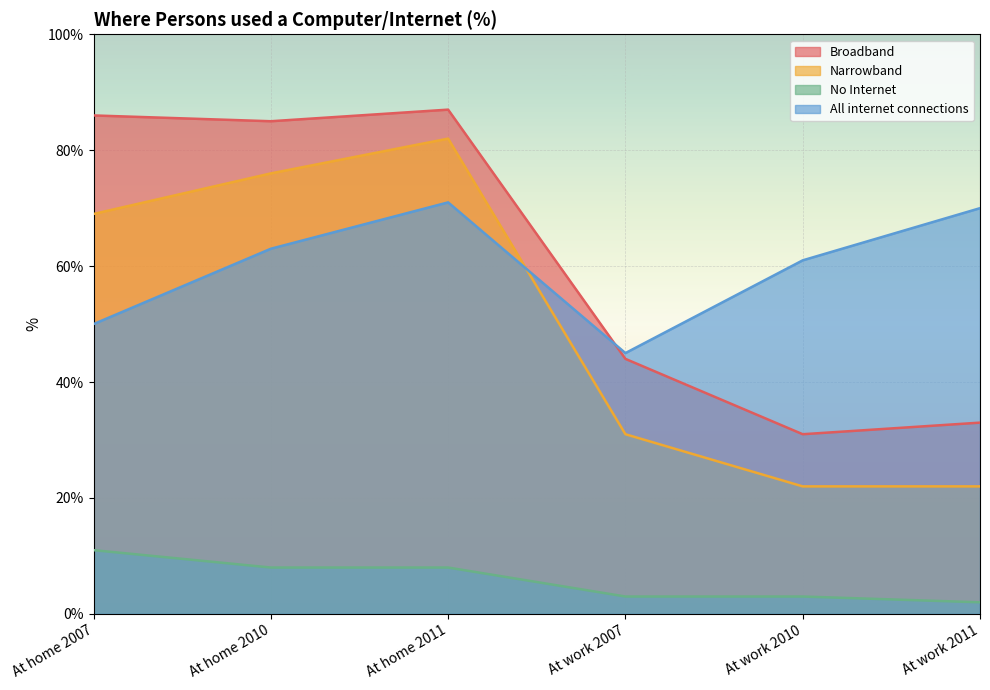

In Broadband, how many points are higher than both neighbors (excluding endpoints)?

1